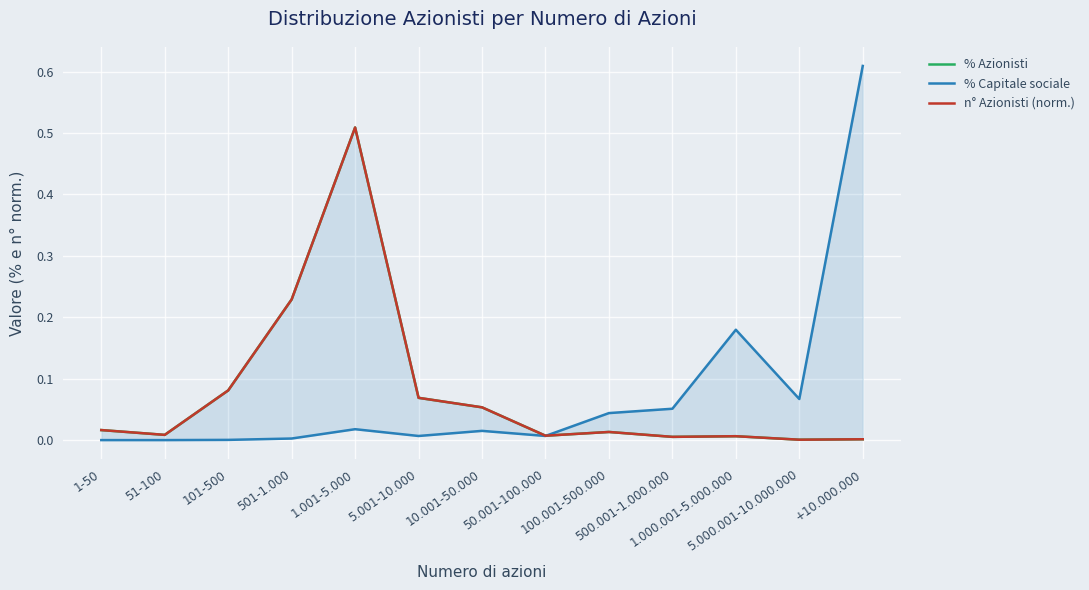

What is the label of the 11th point from the right?

101-500